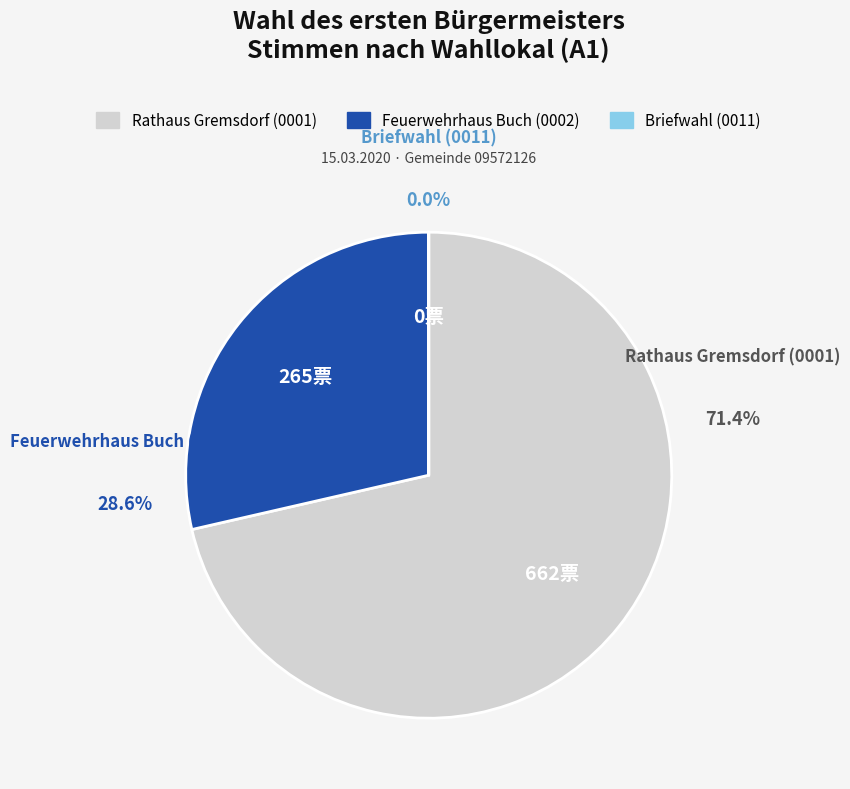

Which category has the biggest portion of the pie?

Rathaus Gremsdorf (0001)